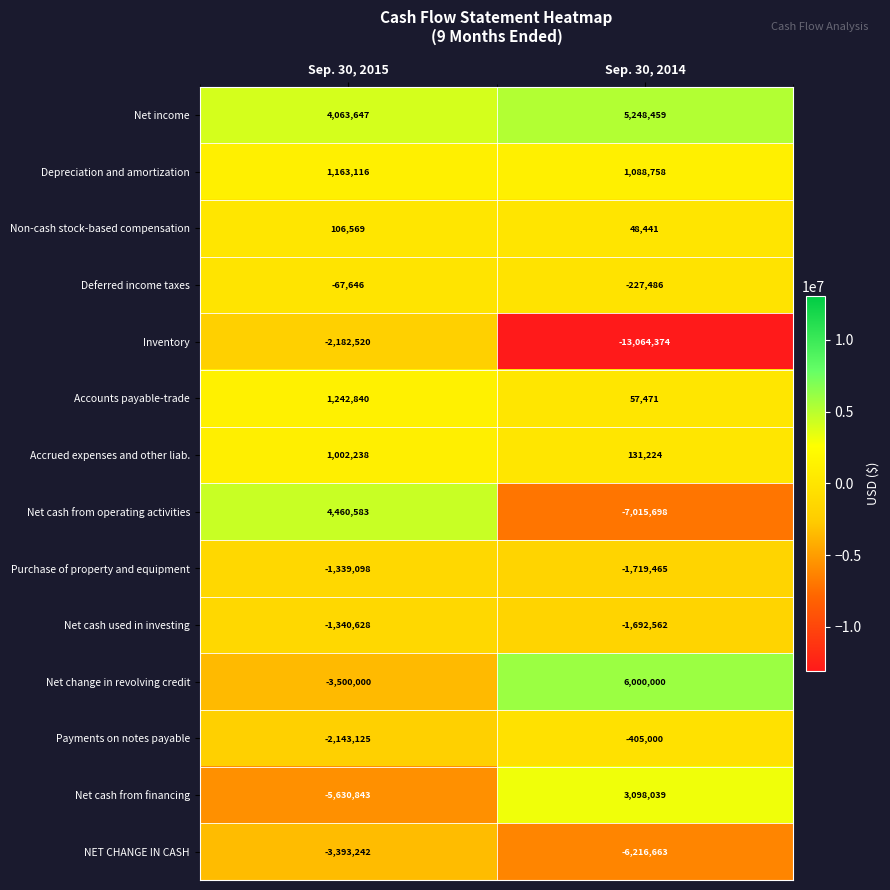

Rank the categories by Inventory value from lowest to highest.

Sep. 30, 2014, Sep. 30, 2015